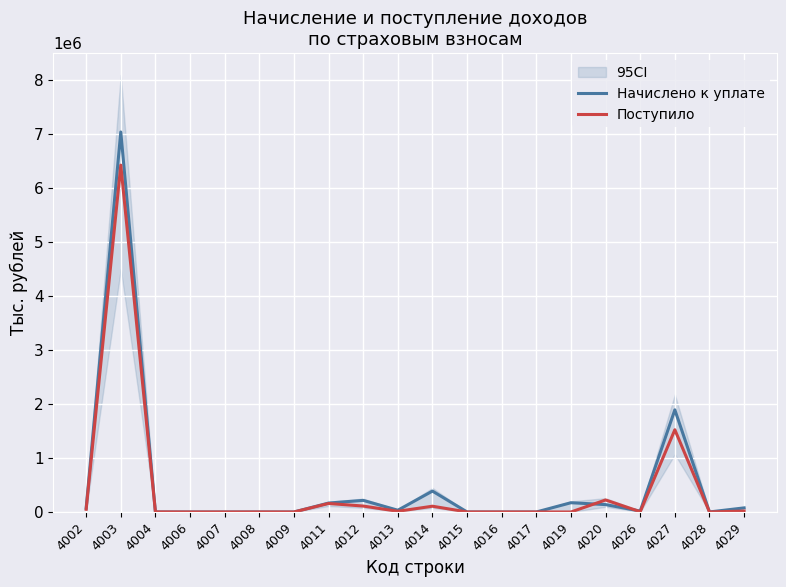

How many lines are shown in the chart?

2